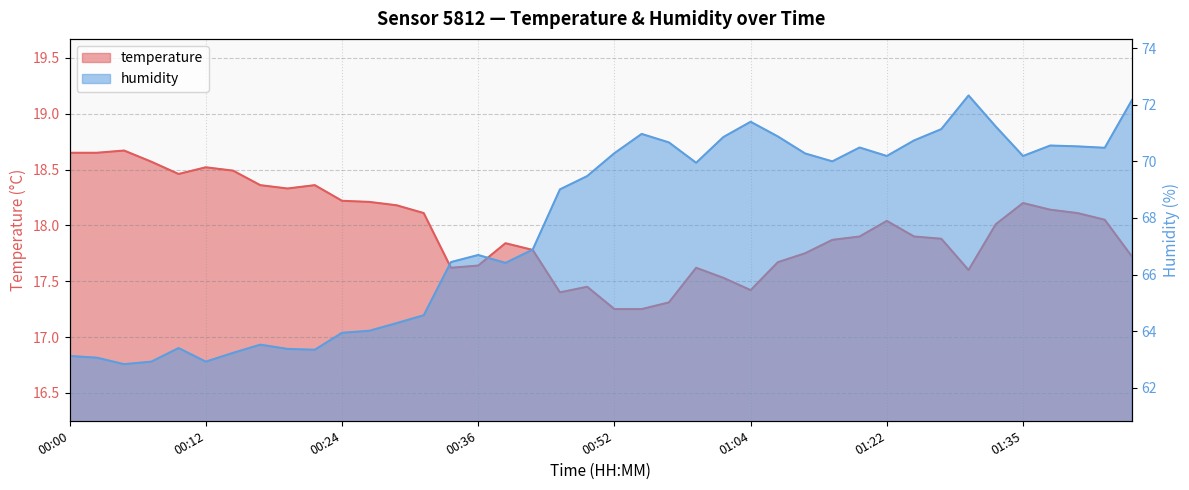

List the labels in order of humidity value, largest first.

01:30, 01:46, 01:04, 01:33, 01:27, 00:54, 01:06, 01:01, 01:25, 00:56, 01:38, 01:41, 01:17, 01:43, 00:52, 01:12, 01:22, 01:35, 01:15, 00:59, 00:49, 00:47, 00:41, 00:36, 00:34, 00:39, 00:31, 00:29, 00:27, 00:24, 00:17, 00:10, 00:19, 00:22, 00:14, 00:00, 00:02, 00:07, 00:12, 00:05